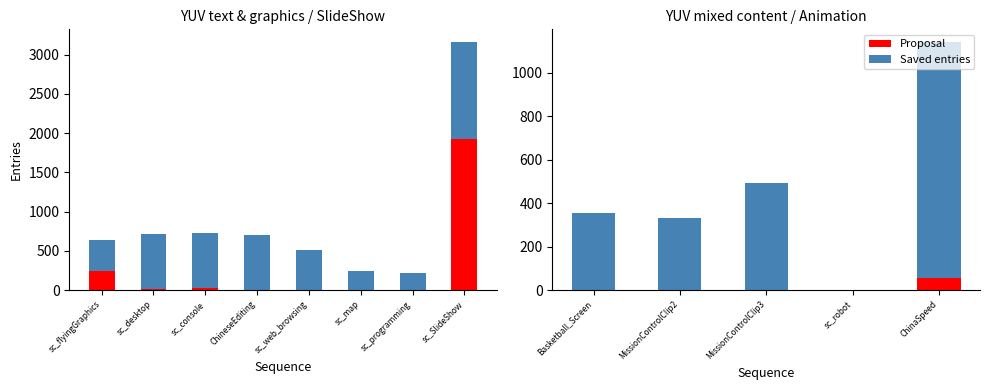

At which label is Saved entries closest to 618?

sc_desktop